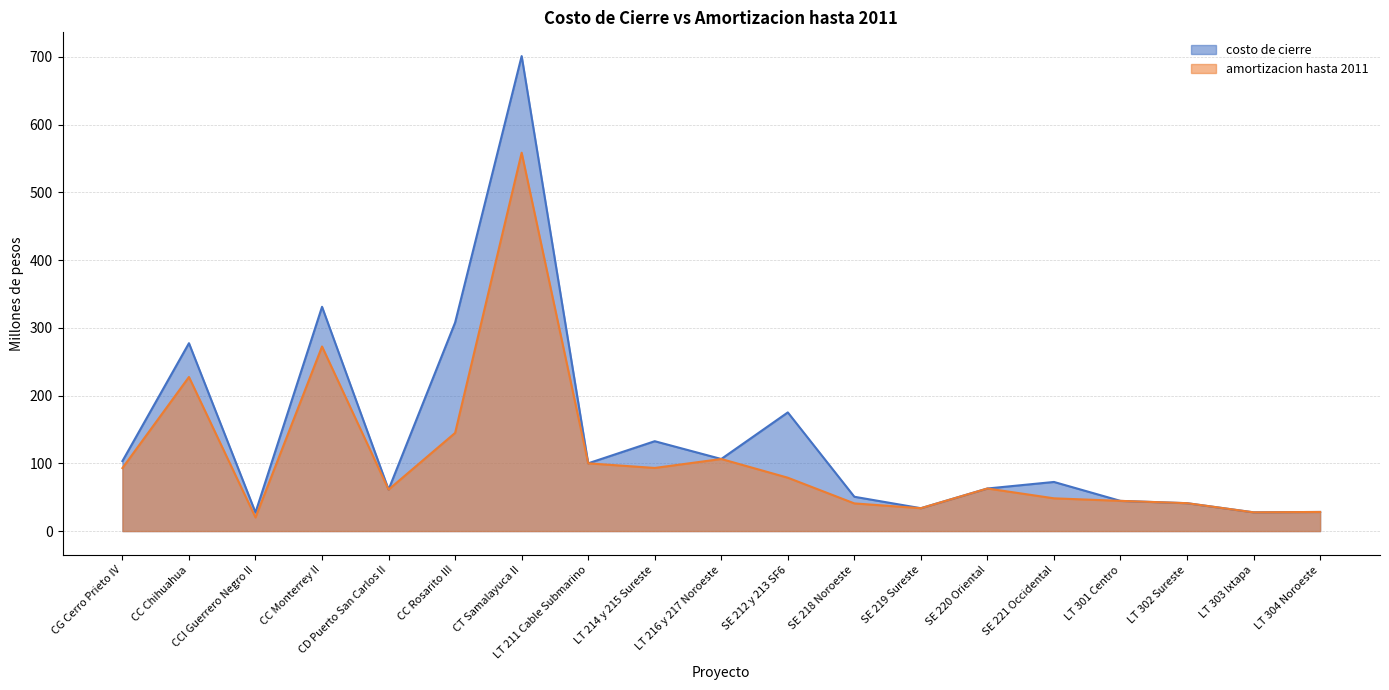

The value of amortizacion hasta 2011 at SE 221 Occidental is 48.3. True or false?

True